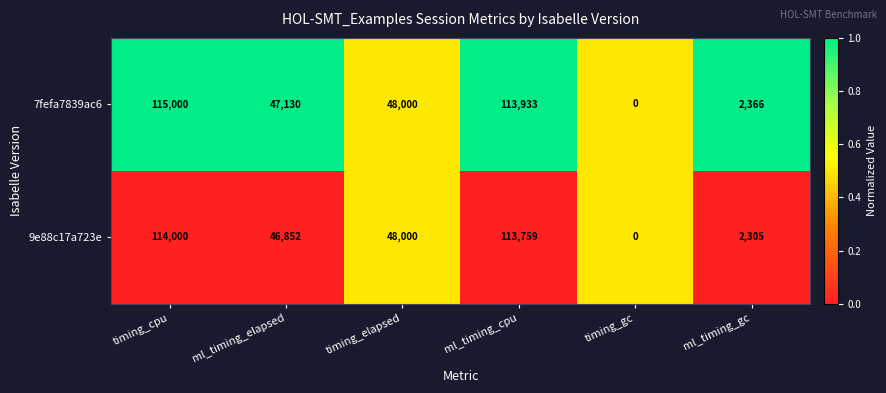

At which category is the sum across all series the highest?

timing_cpu